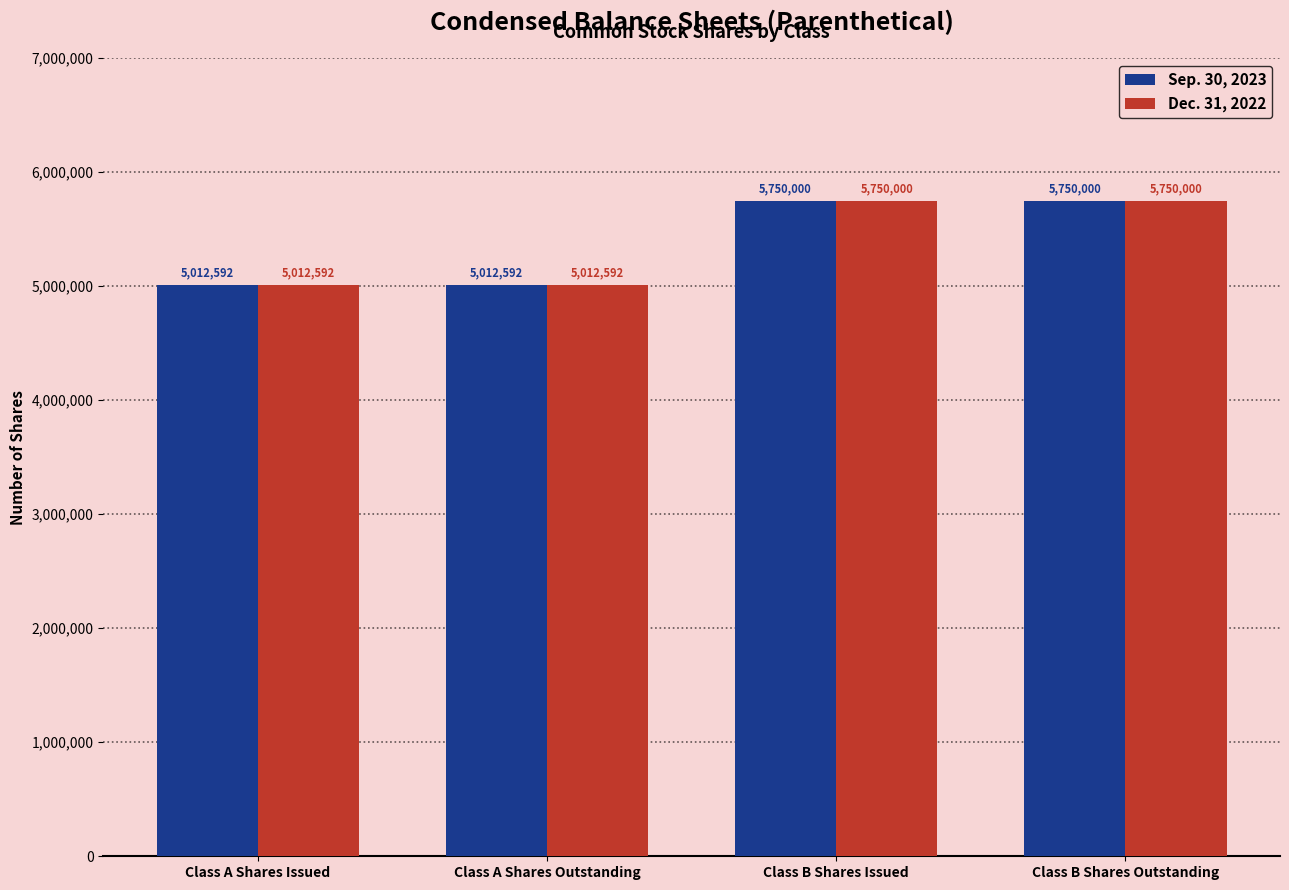

True or false: Dec. 31, 2022 has a value of 9885871 at Class B Shares Issued.

False